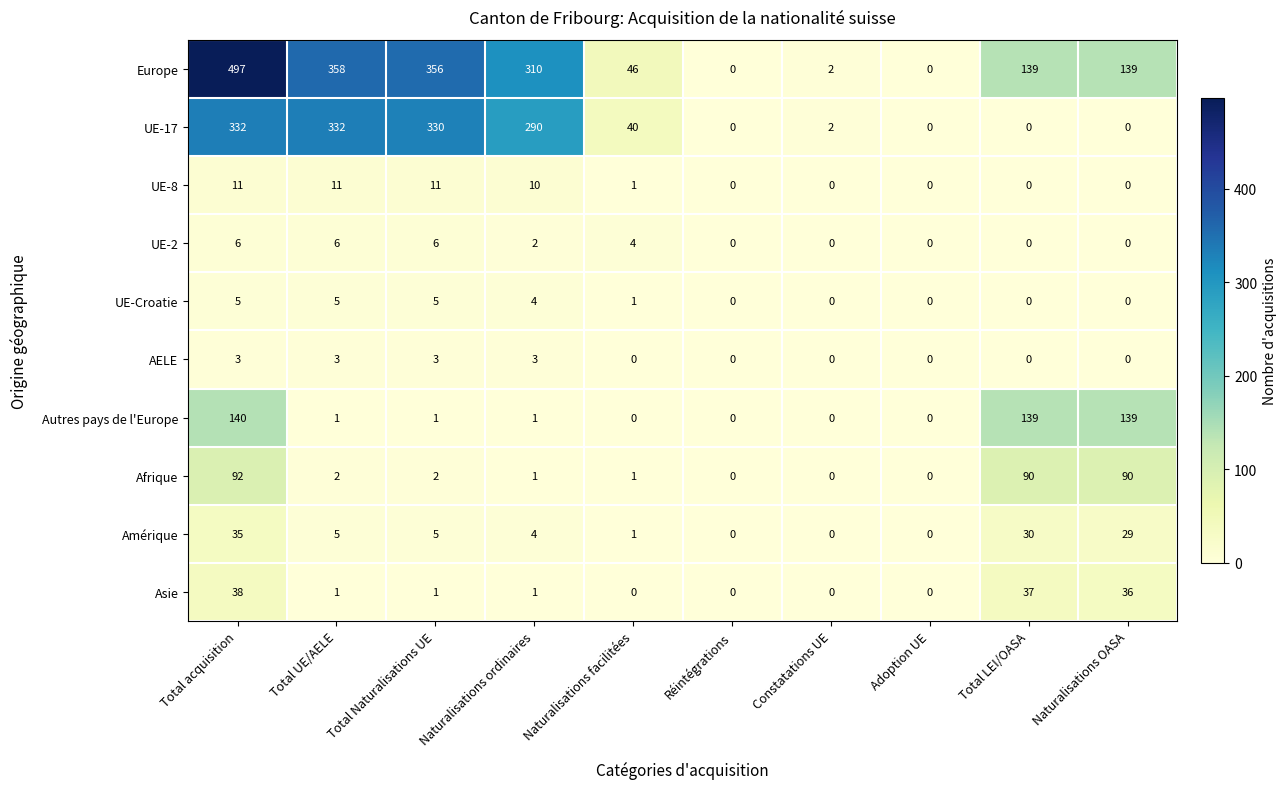

At how many categories does at least one series exceed 177?

4